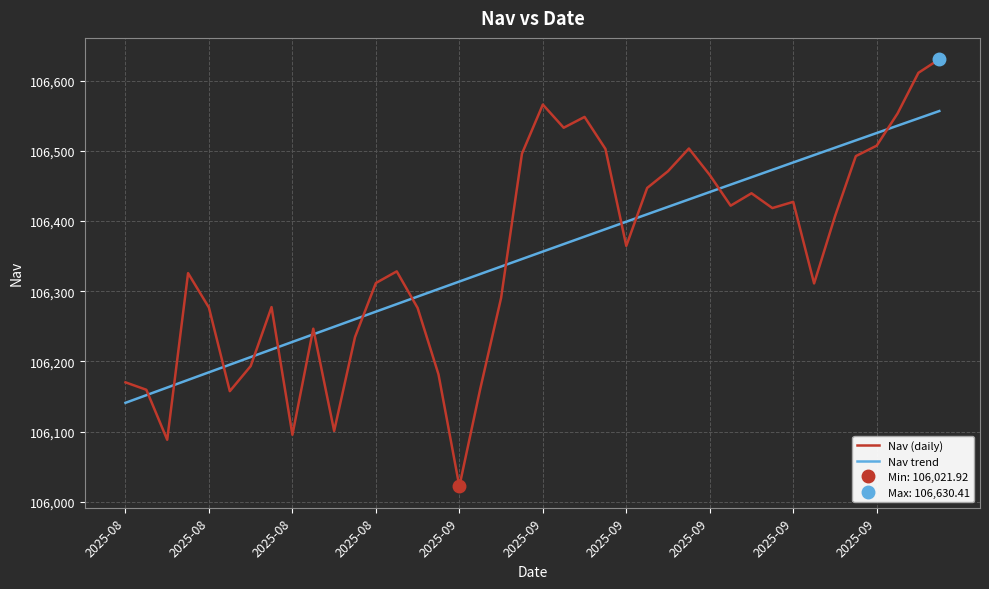

How many lines are shown in the chart?

2